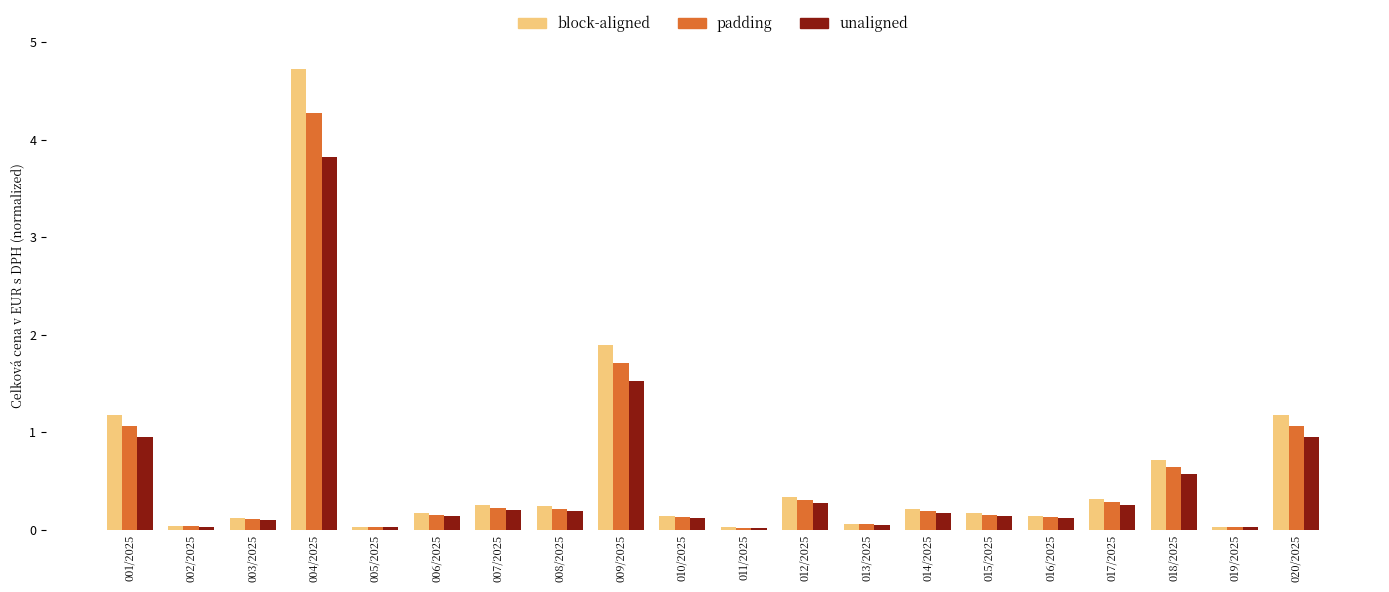

What is the label of the 3rd bar from the left?

003/2025